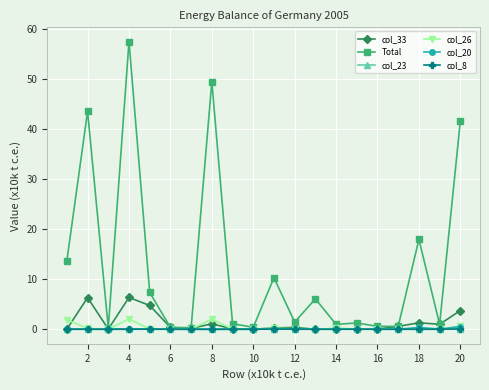

True or false: col_20 has more than 0 points higher than both neighbors.

True